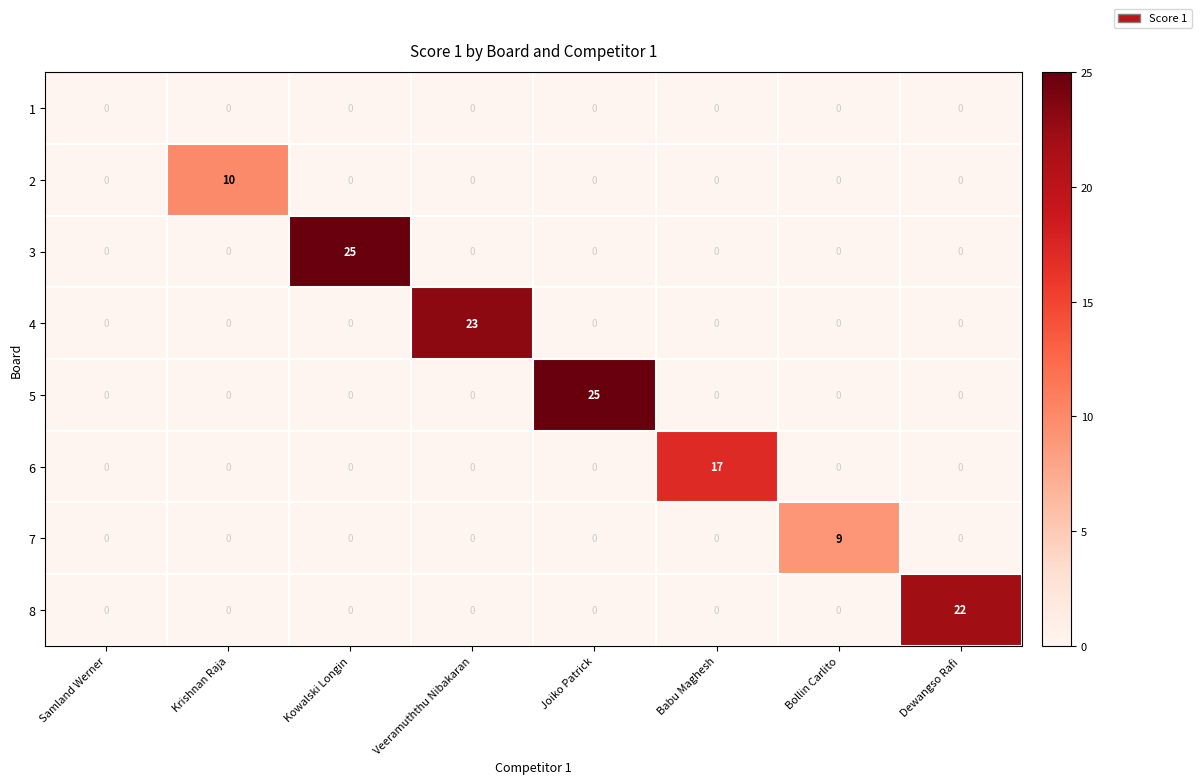

How many 7 values are between 0 and 1?

7